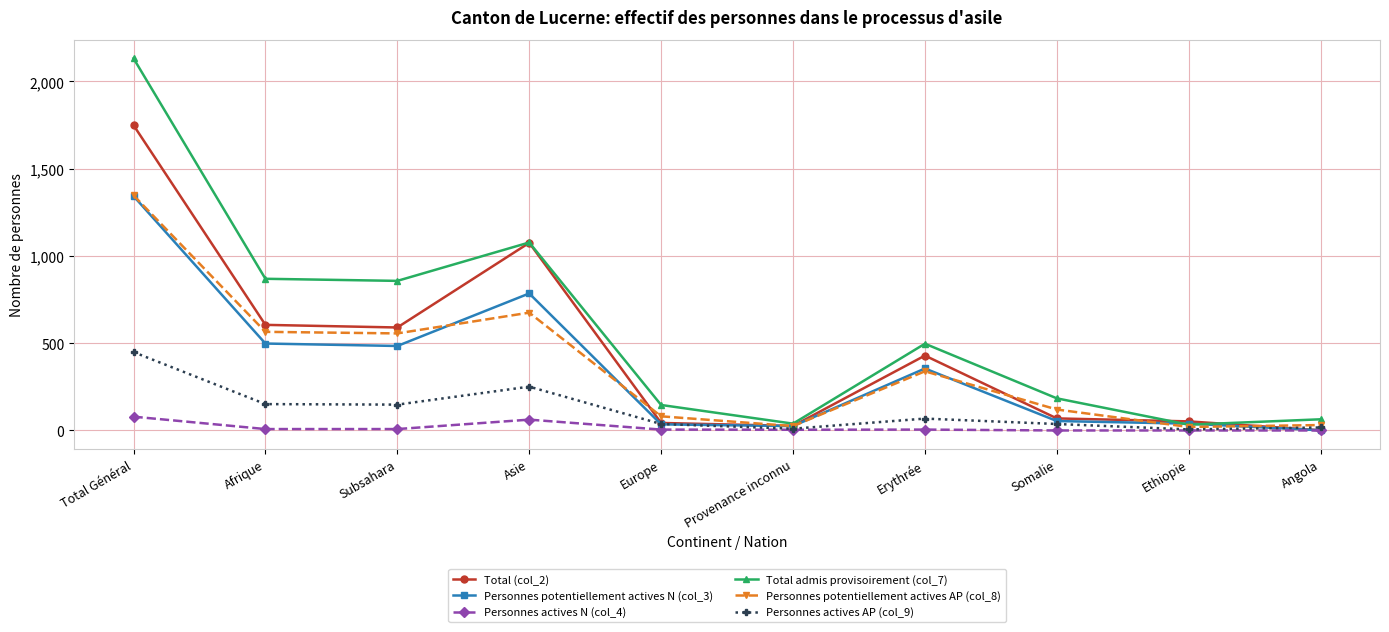

What are all the series names shown in the legend?

Total (col_2), Personnes potentiellement actives N (col_3), Personnes actives N (col_4), Total admis provisoirement (col_7), Personnes potentiellement actives AP (col_8), Personnes actives AP (col_9)